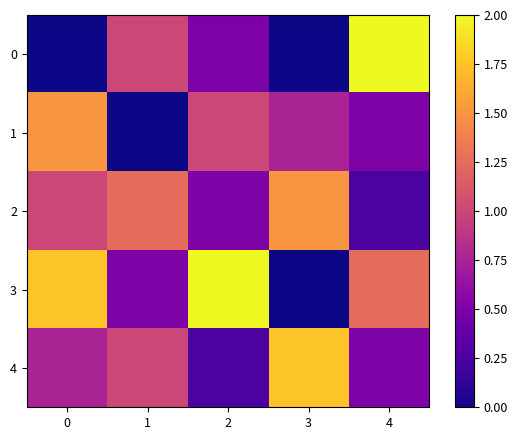

Which has a higher value, 1 or 0?

1